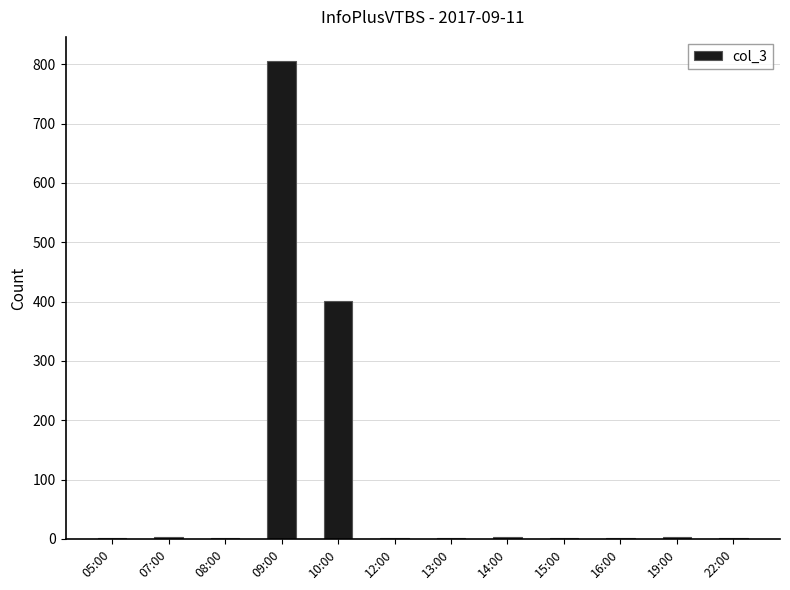

Which label corresponds to the largest value in the chart?

09:00